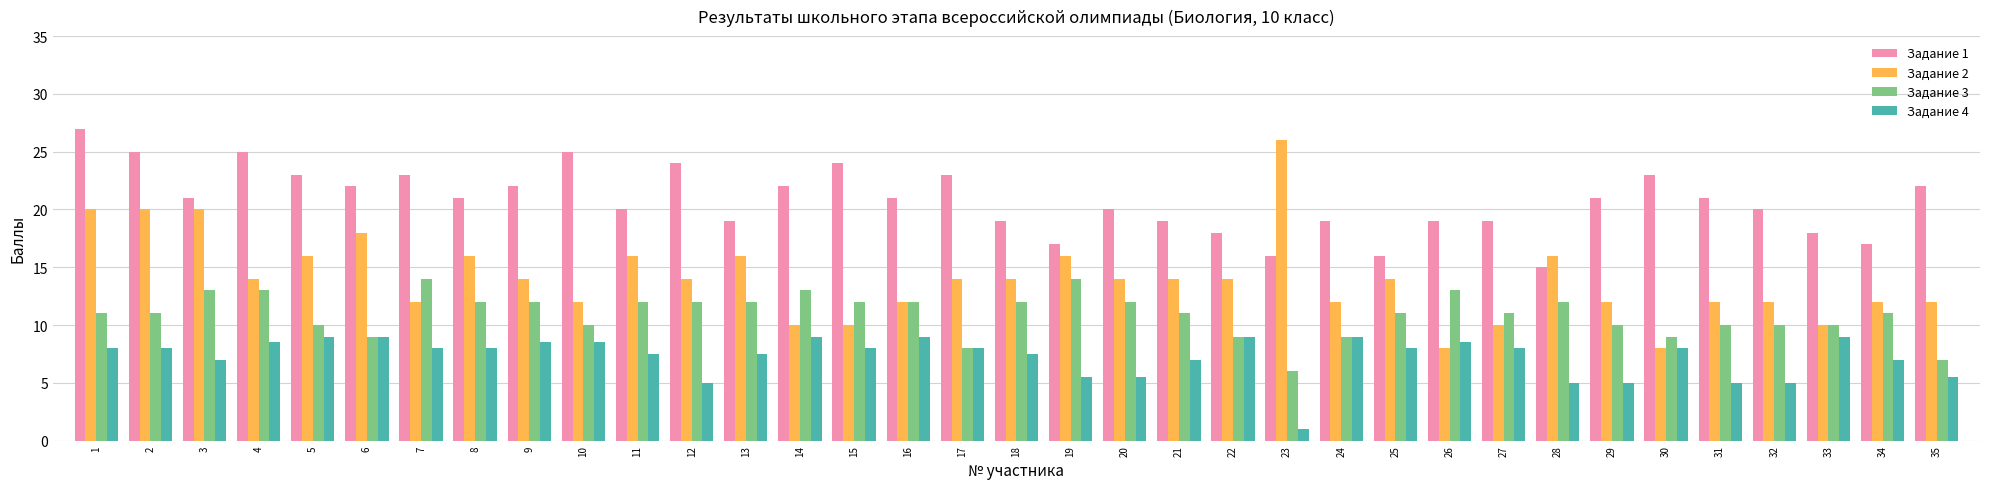

What is the spread (max minus min) of values at 4?

16.5